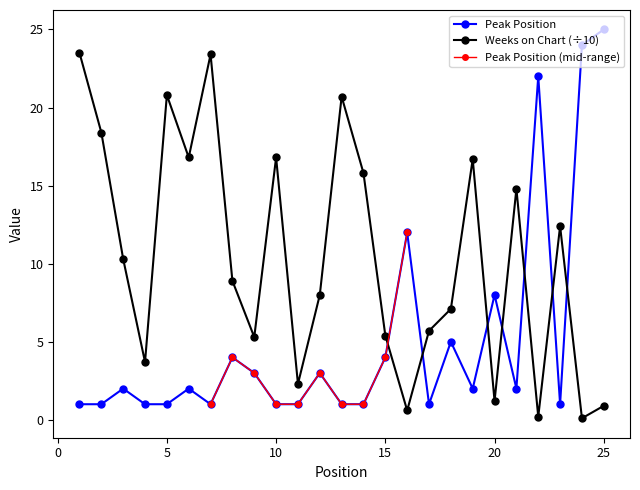

Which series ends up on top after the final intersection of Weeks on Chart and Peak Position?

Peak Position